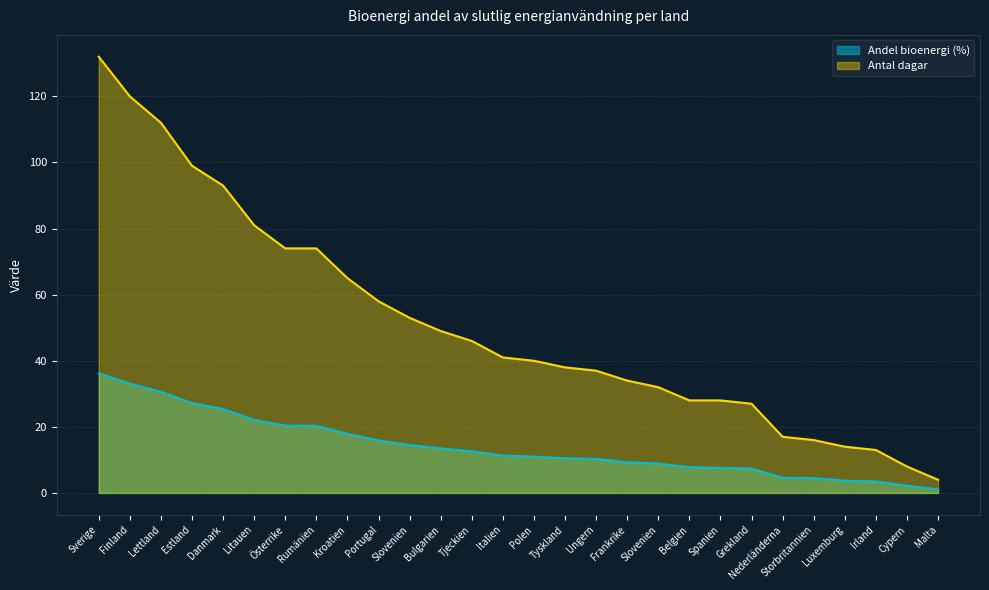

What are all the series names shown in the legend?

Andel bioenergi (%), Antal dagar